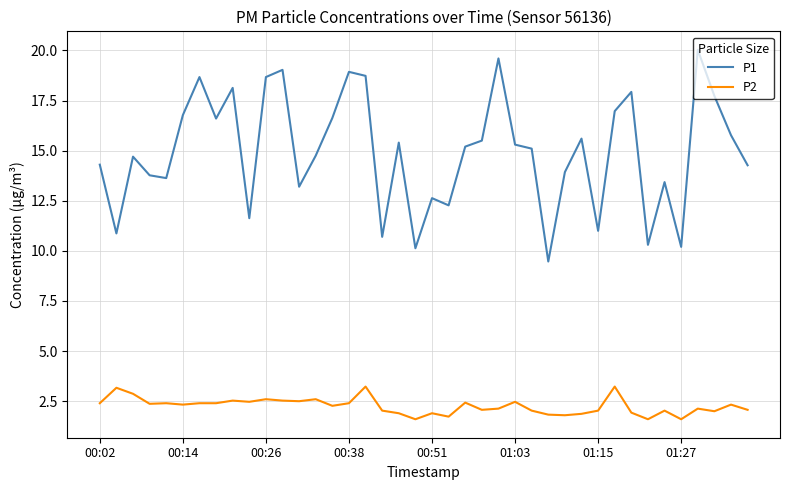

True or false: P2 and P1 cross at least once.

False